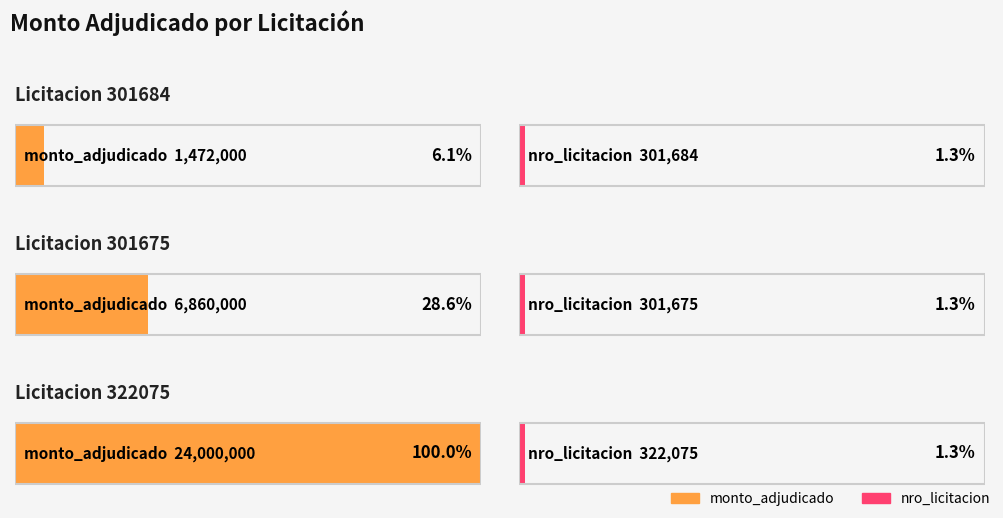

True or false: the data shows 24000000 at 322075-junipero-farina-rios-e-i-r-l-1.

True